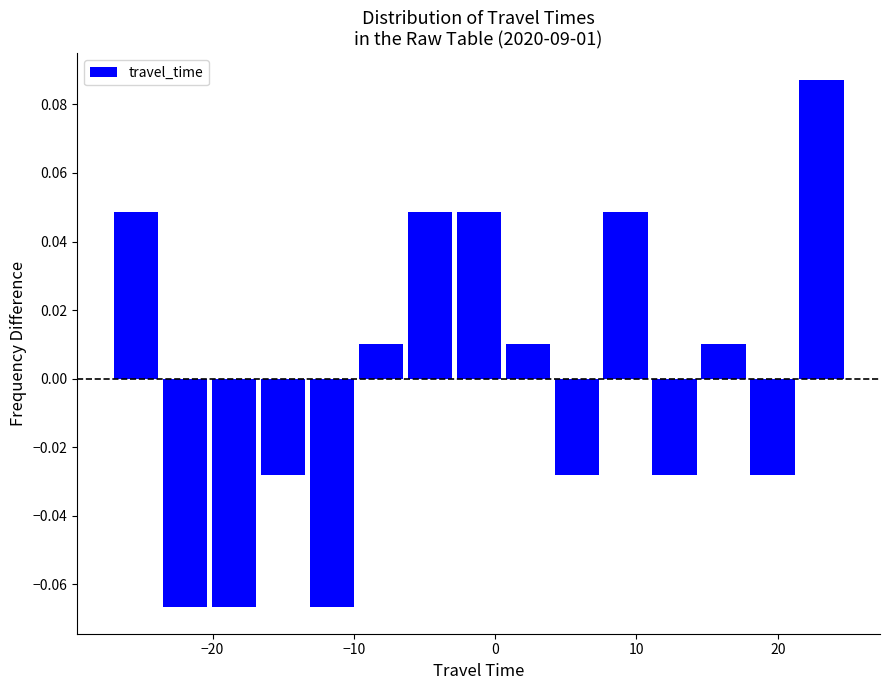

Read against the x-axis, roughly where is the centre of the tallest bar?

23